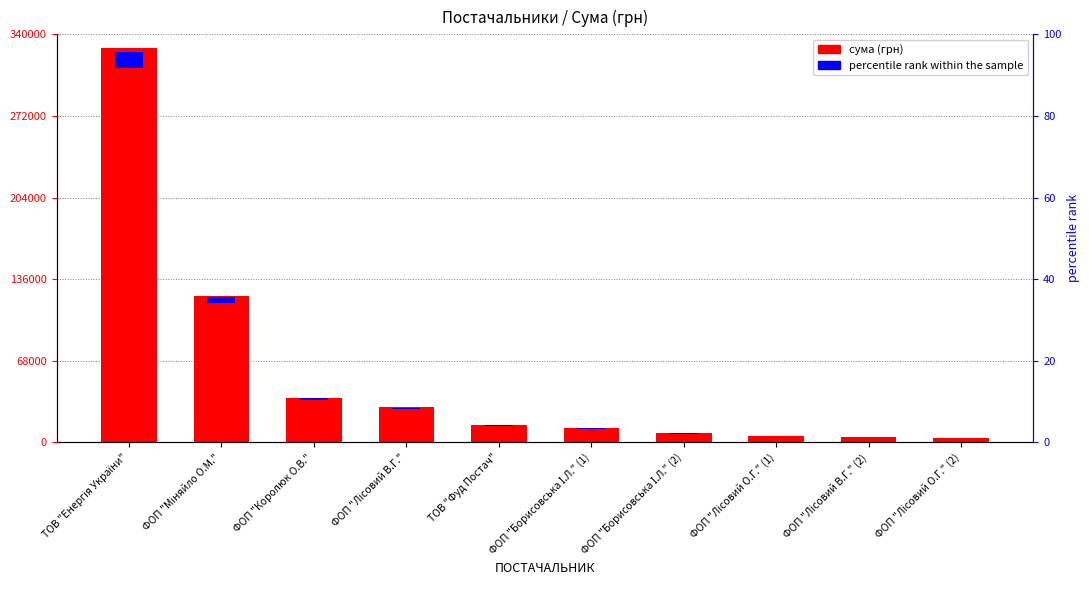

Does the chart contain stacked bars?

No